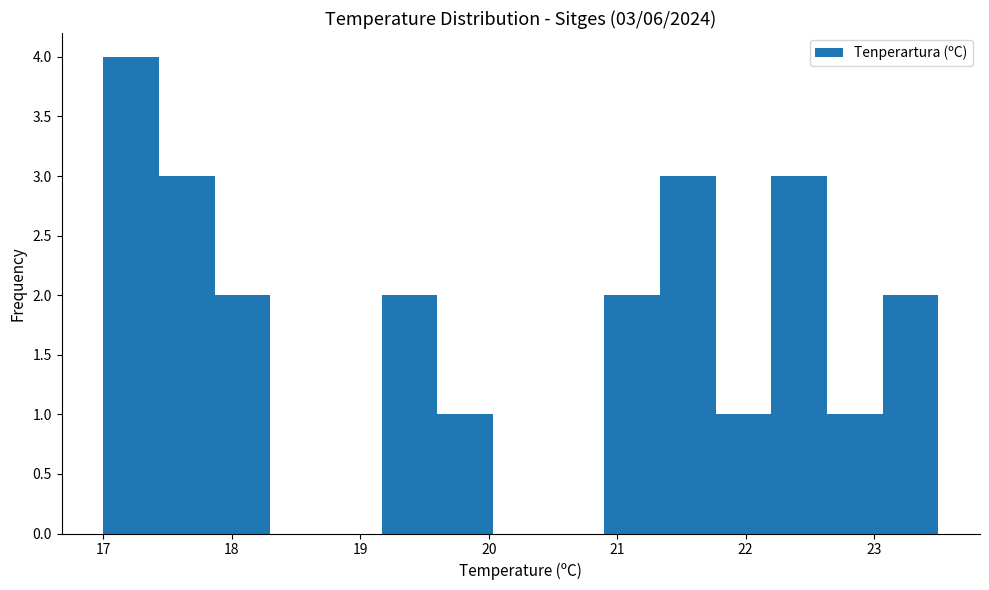

Which range on the x-axis has the tallest bar?

17.0 to 17.4